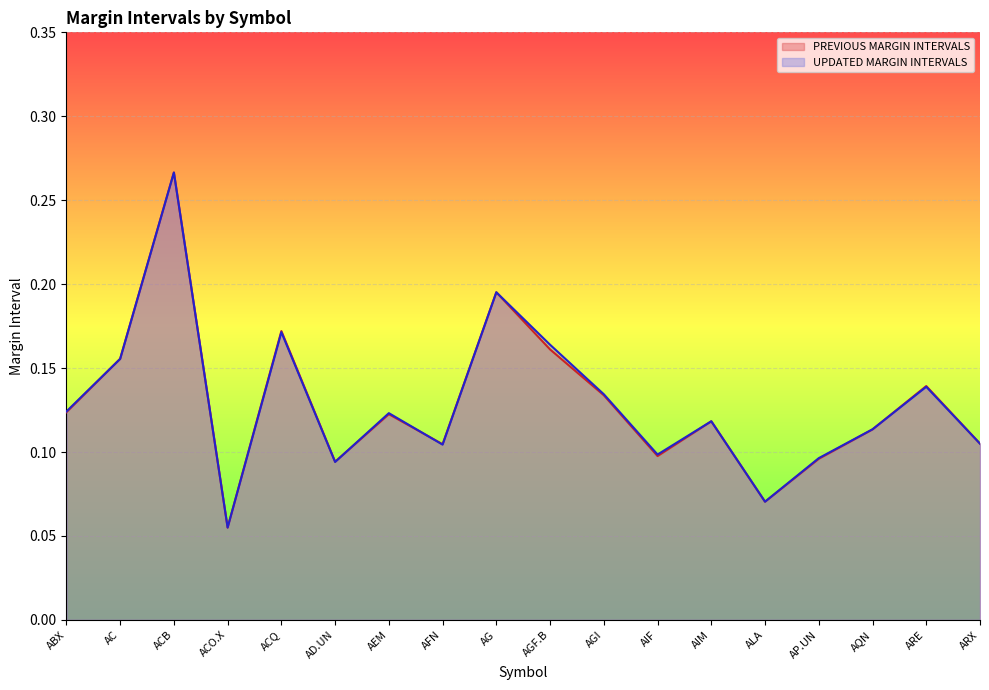

List the series in order of their overall mean, highest first.

UPDATED MARGIN INTERVALS, PREVIOUS MARGIN INTERVALS